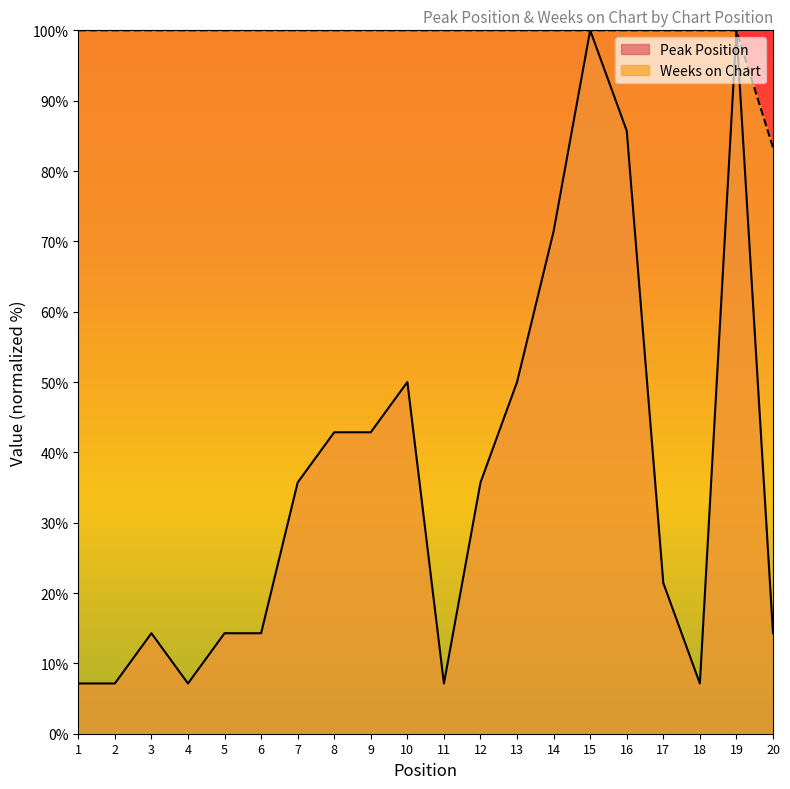

What is the value of the Peak Position point at the 1st from the left?

7.1